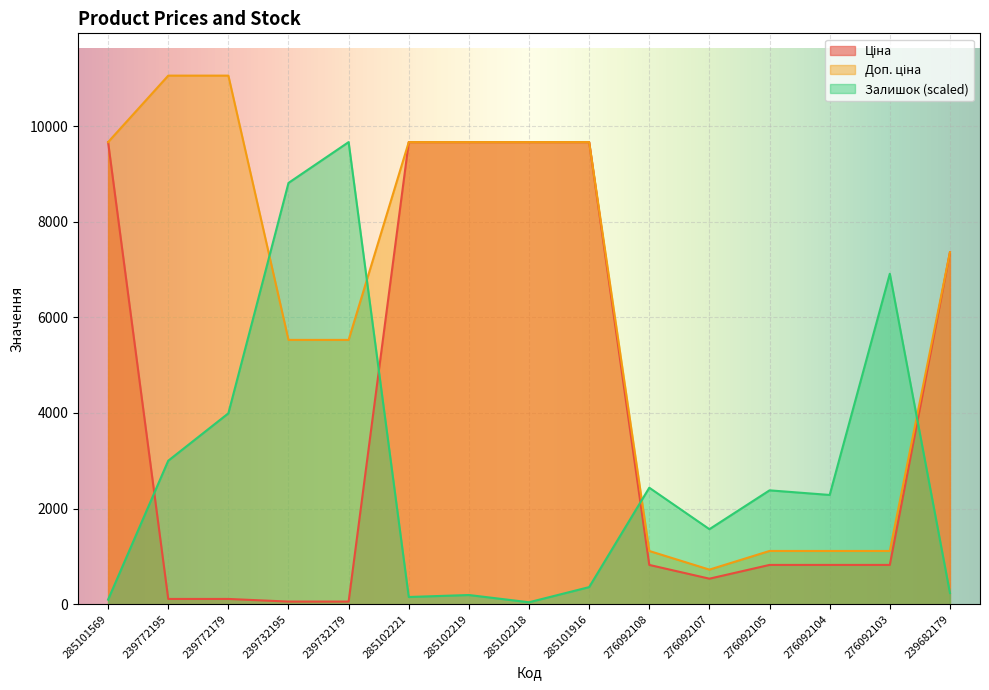

What position from the right is 239732179?

11